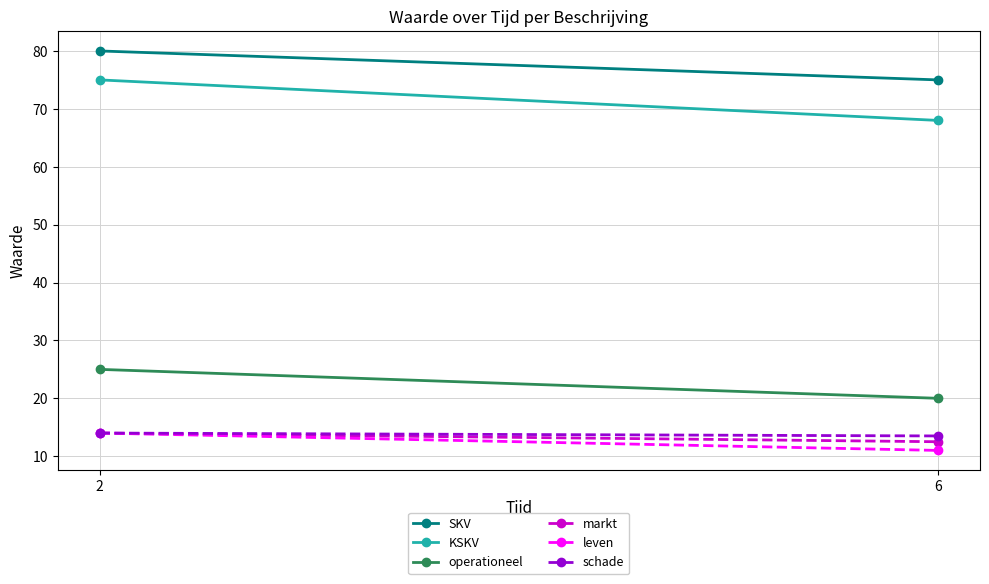

Rank the categories by schade value from lowest to highest.

6, 2